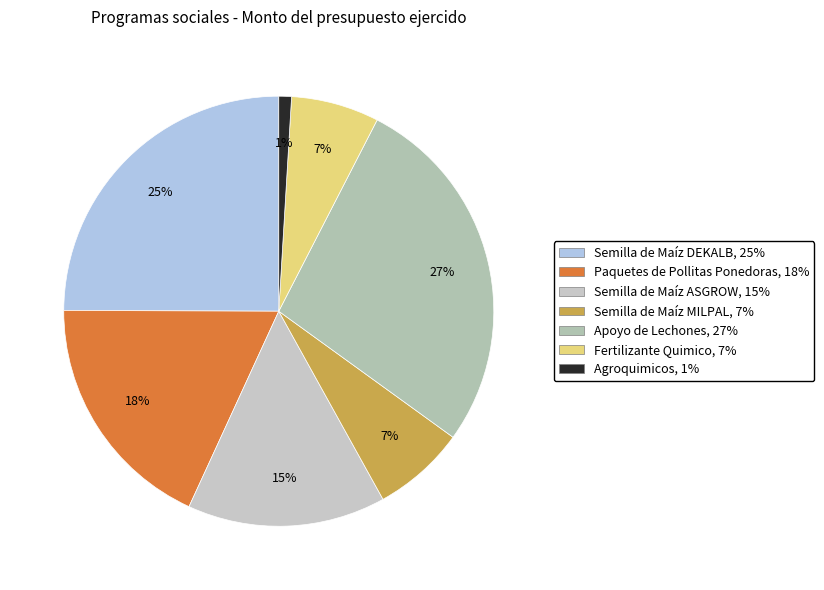

To the nearest percent, what is the difference between the largest and smallest slice percentages?

26%